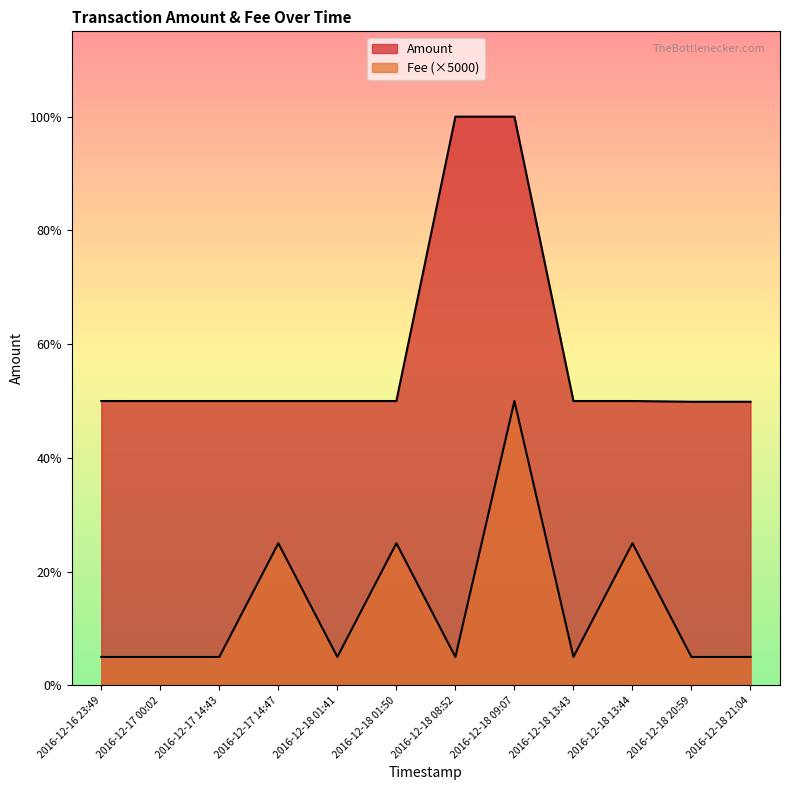

True or false: Fee has a value of 39219 at 2016-12-17 14:47.

False